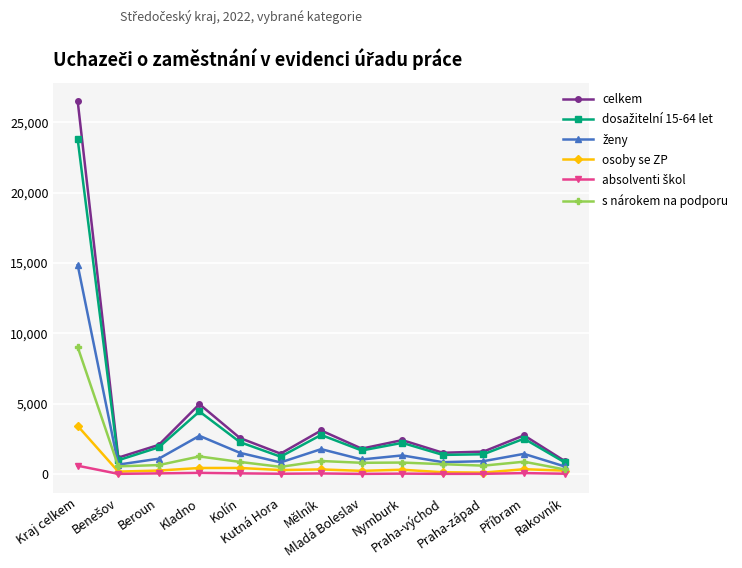

True or false: osoby se ZP has more than 1 interior local peaks.

True